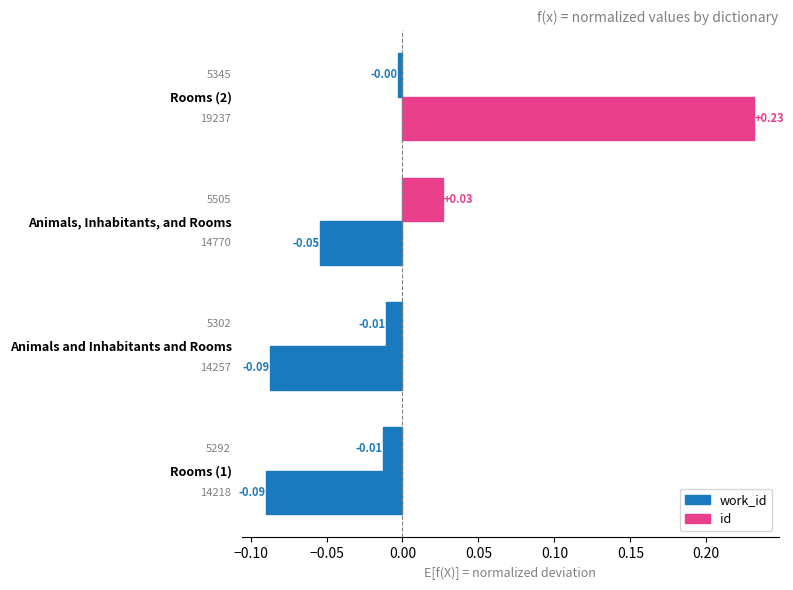

How many values in the id series are below 0?

3